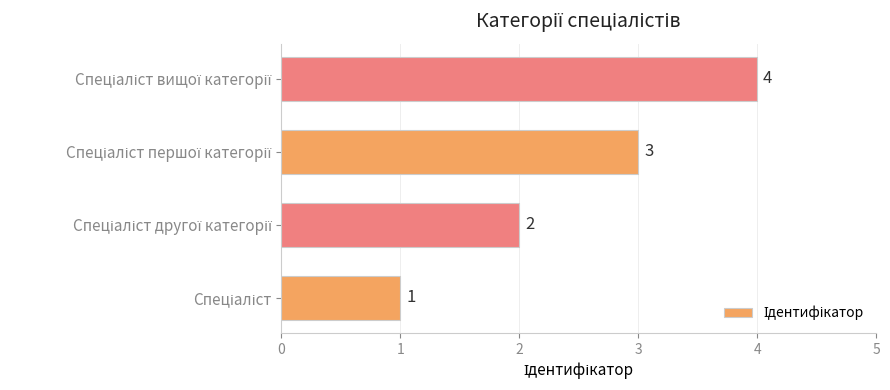

What is the sum of all values?

10